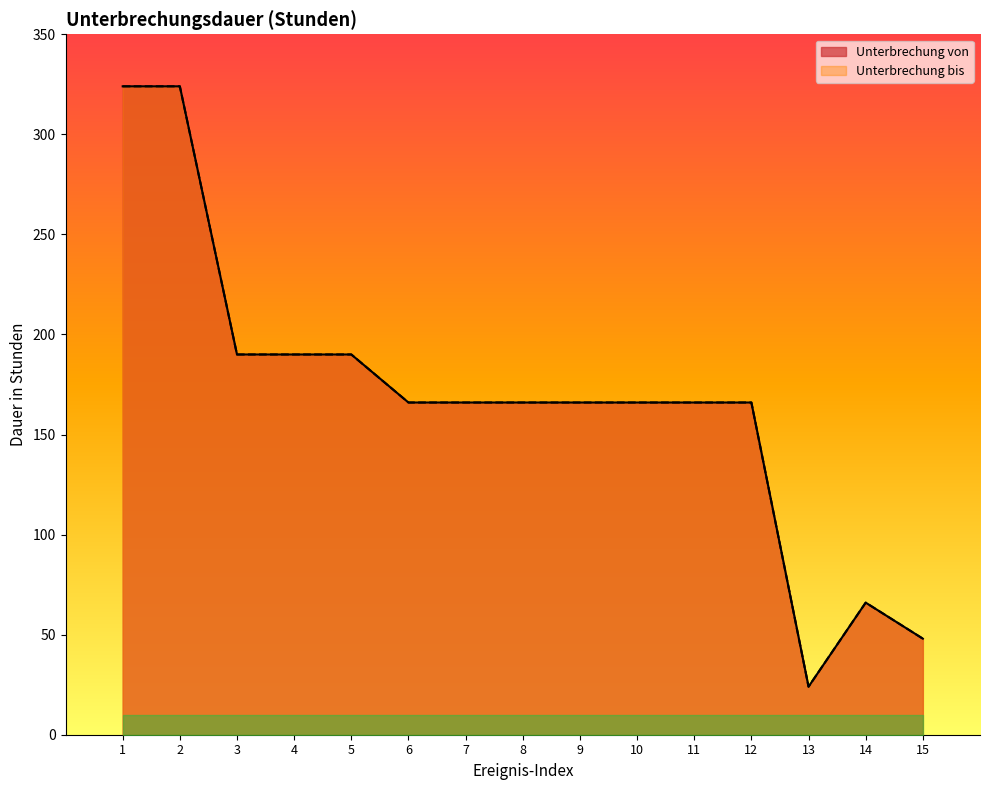

At which label is Unterbrechung bis closest to 174?

6